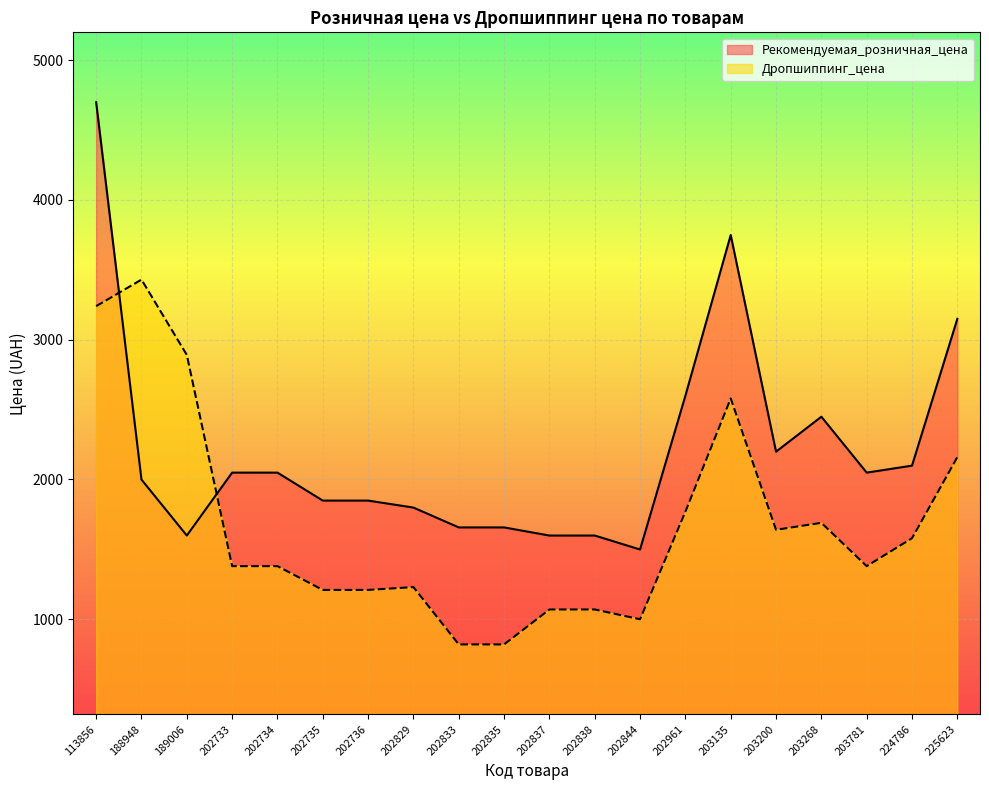

Where does the Дропшиппинг_цена series first go above 1380?

113856